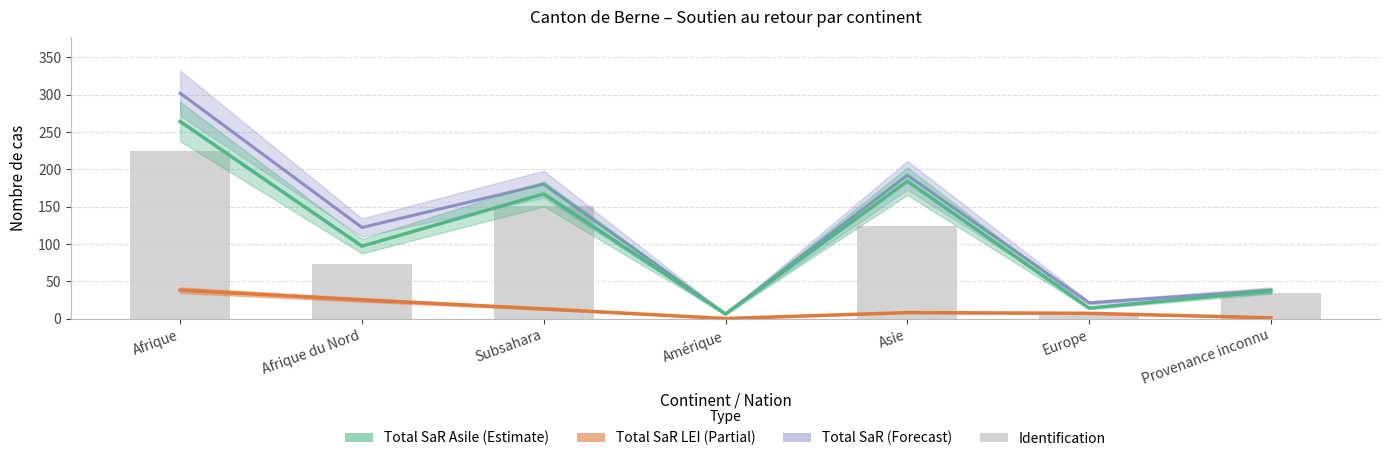

What is the label of the 4th bar from the right?

Amérique